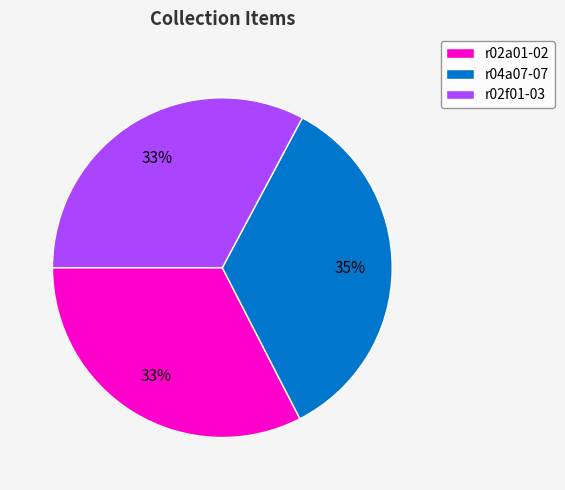

Does r04a07-07 represent more than half of the total?

No